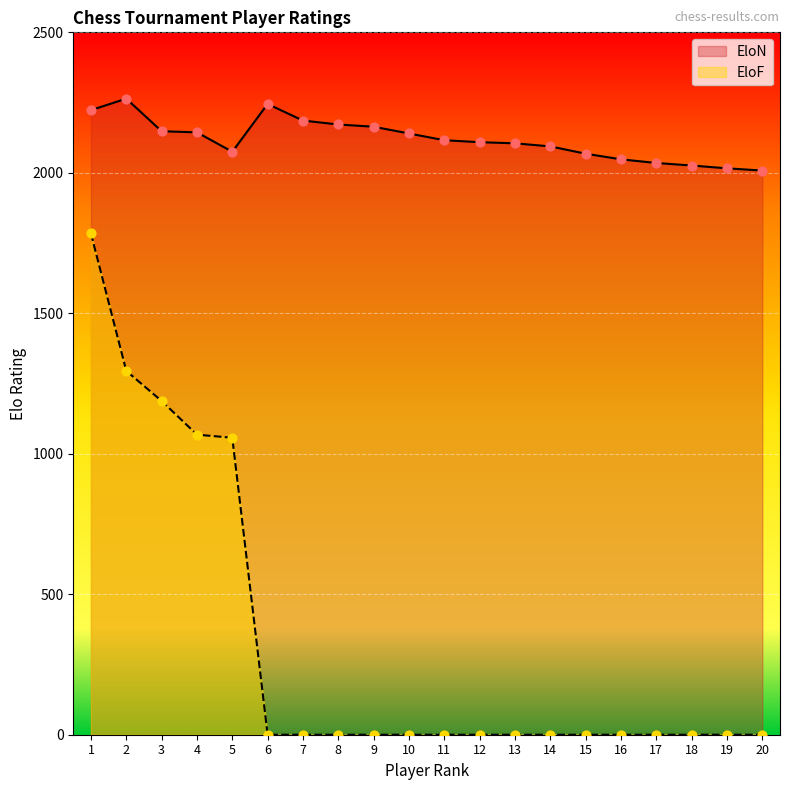

Which series has the largest Y range (max minus min)?

EloF